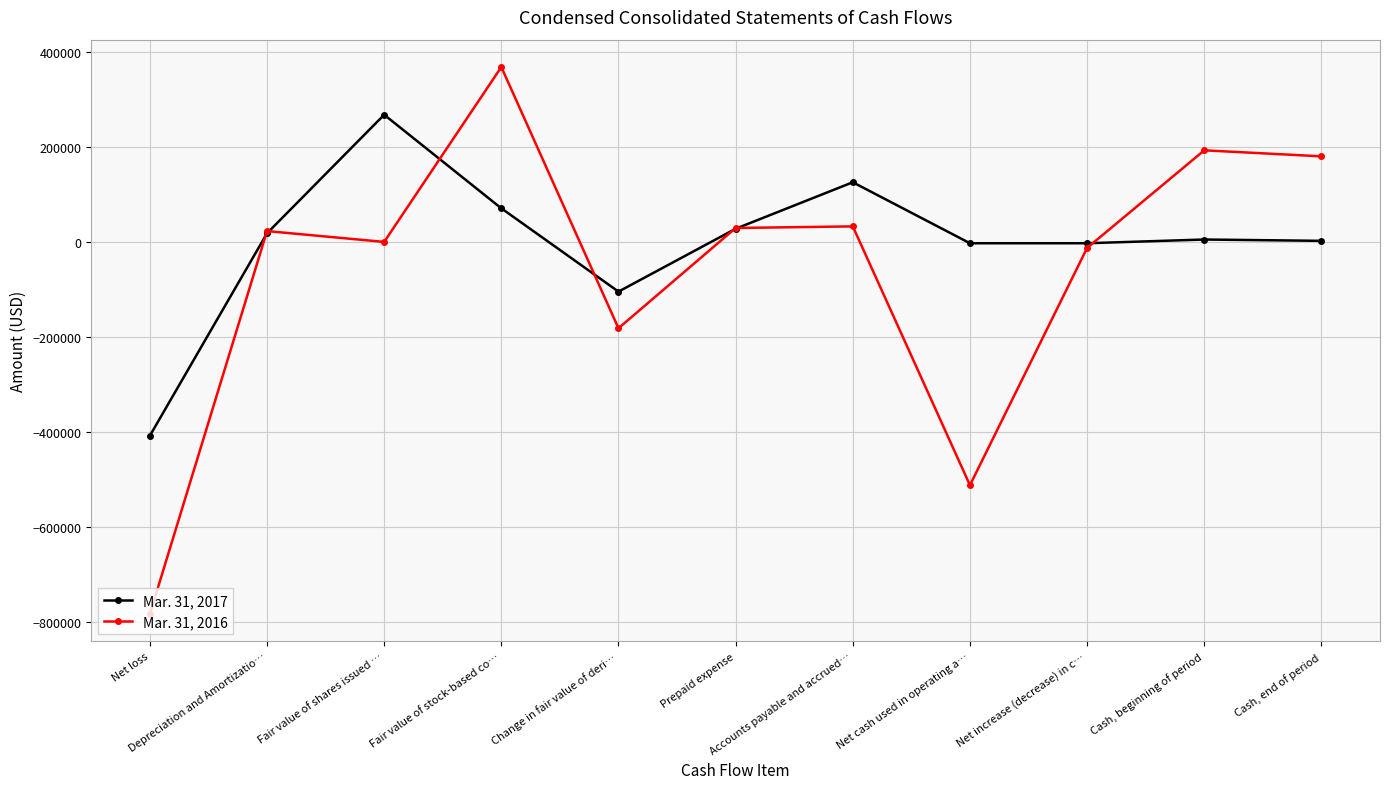

The value of Mar. 31, 2016 at Cash, end of period is 54894. True or false?

False